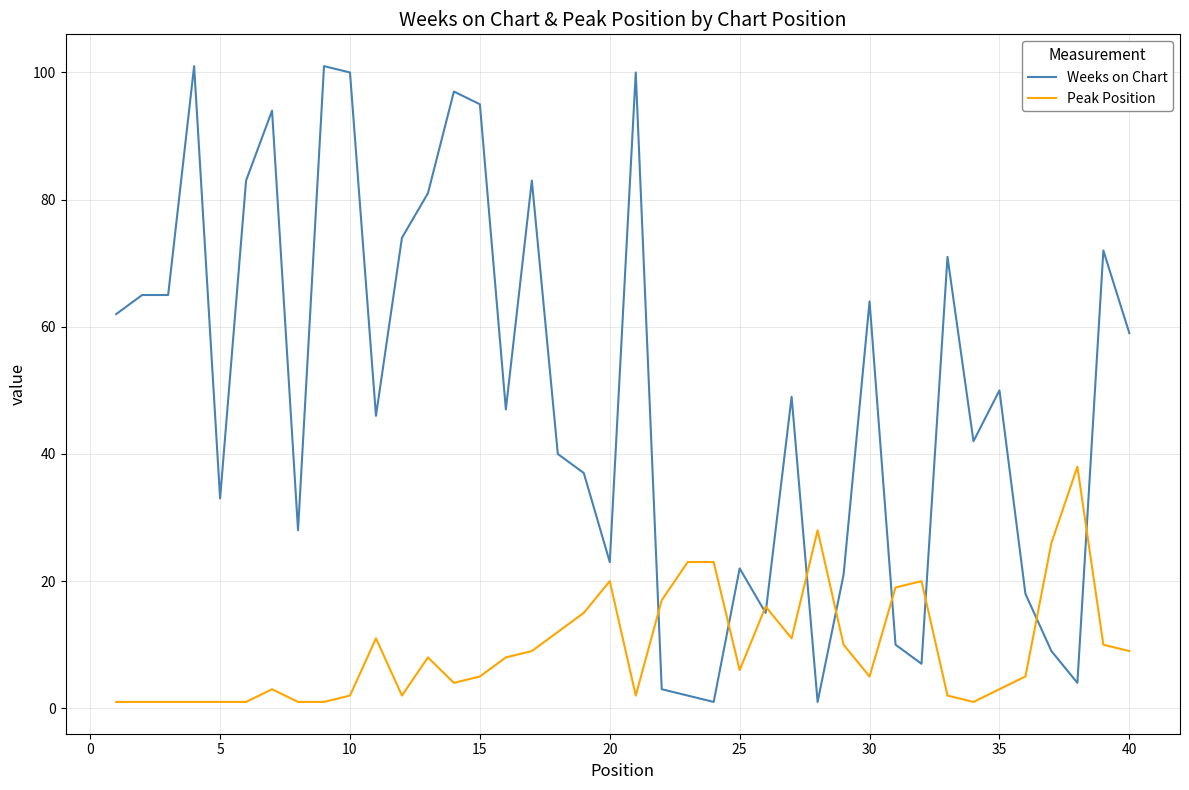

What is the maximum value for Weeks on Chart?

101